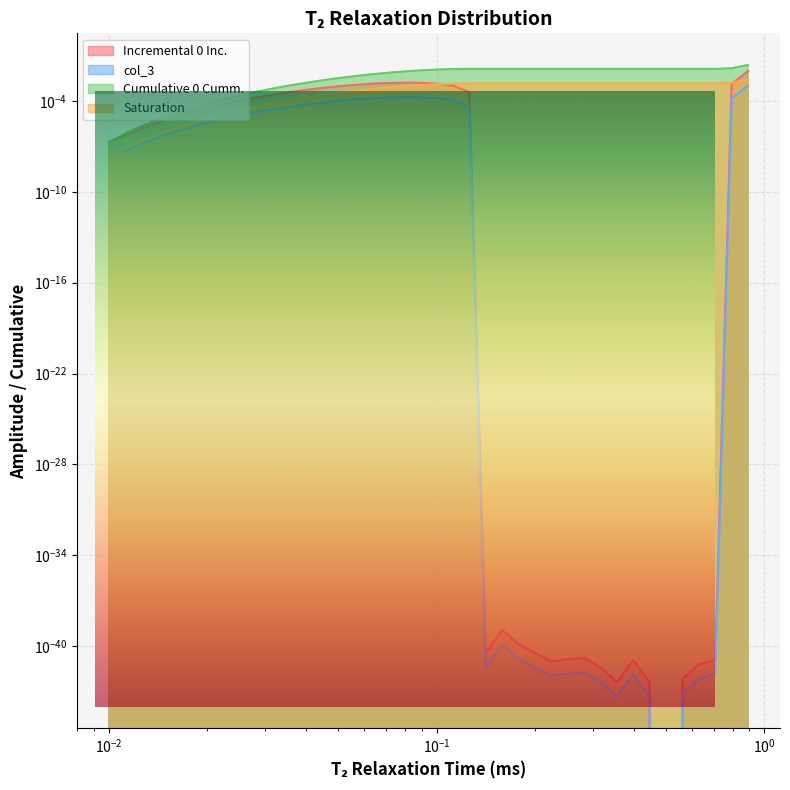

What are all the series names shown in the legend?

Incremental 0 Inc., col_3, Cumulative 0 Cumm., Saturation